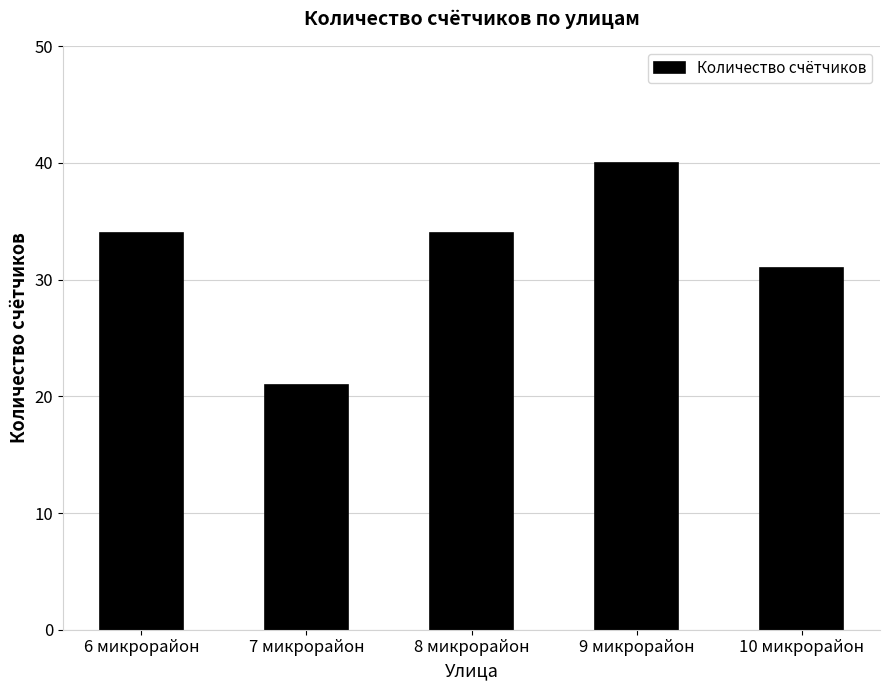

Count the values in the range 31 to 34.

3